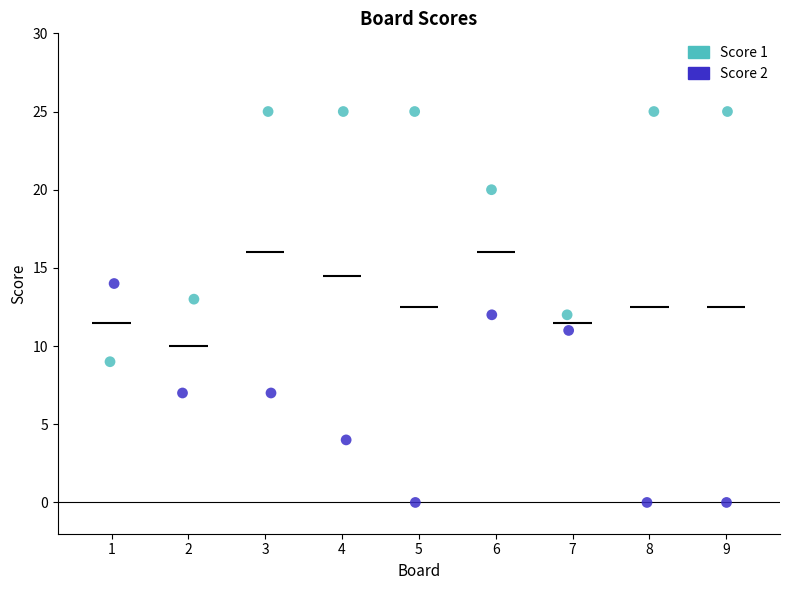

Which series has the largest Y range (max minus min)?

Score 1